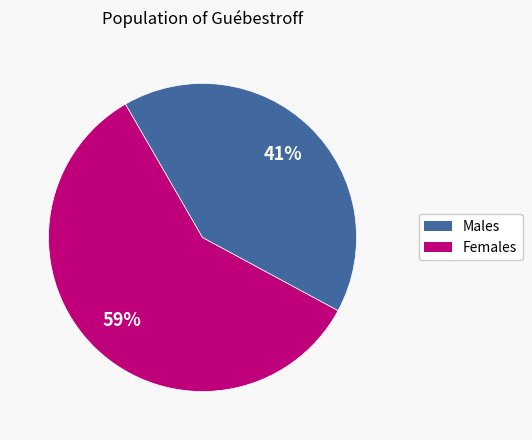

Does any single category account for the majority?

Yes